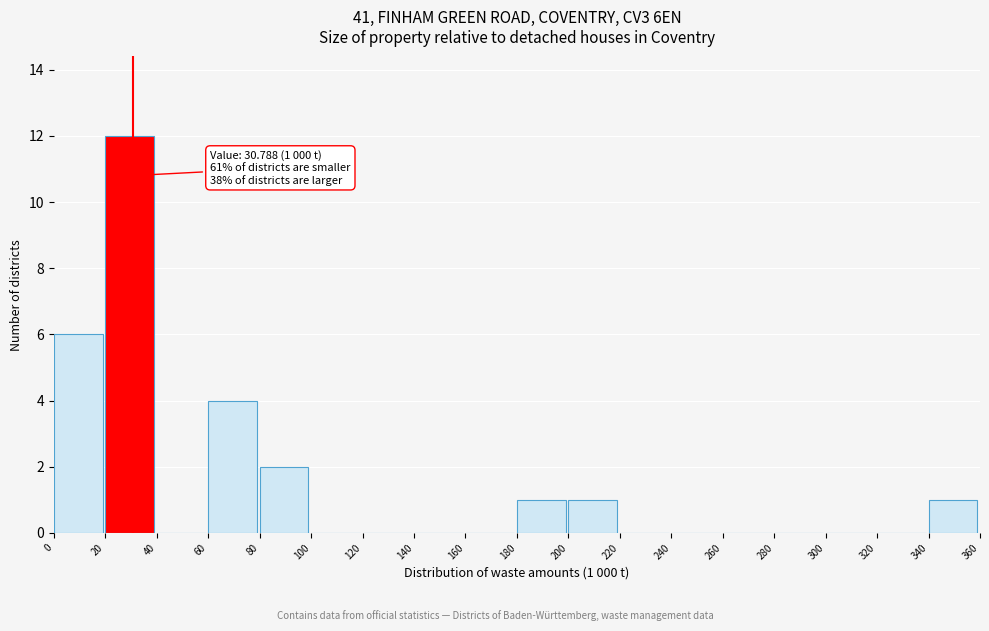

Over which range of the x-axis is the bar tallest?

20 to 40